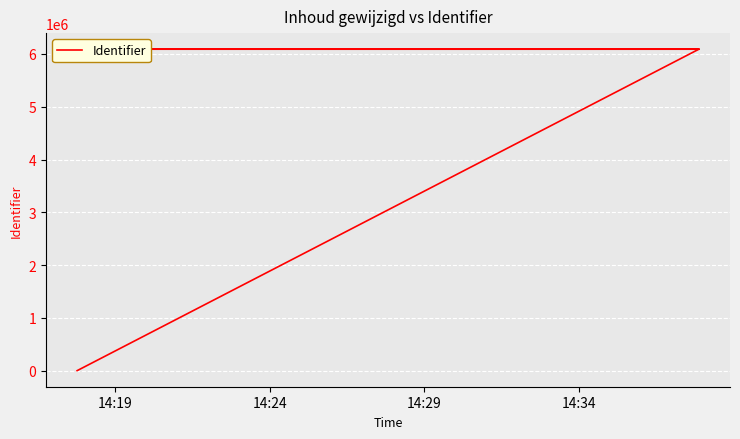

How many data points are above 6090786?

3